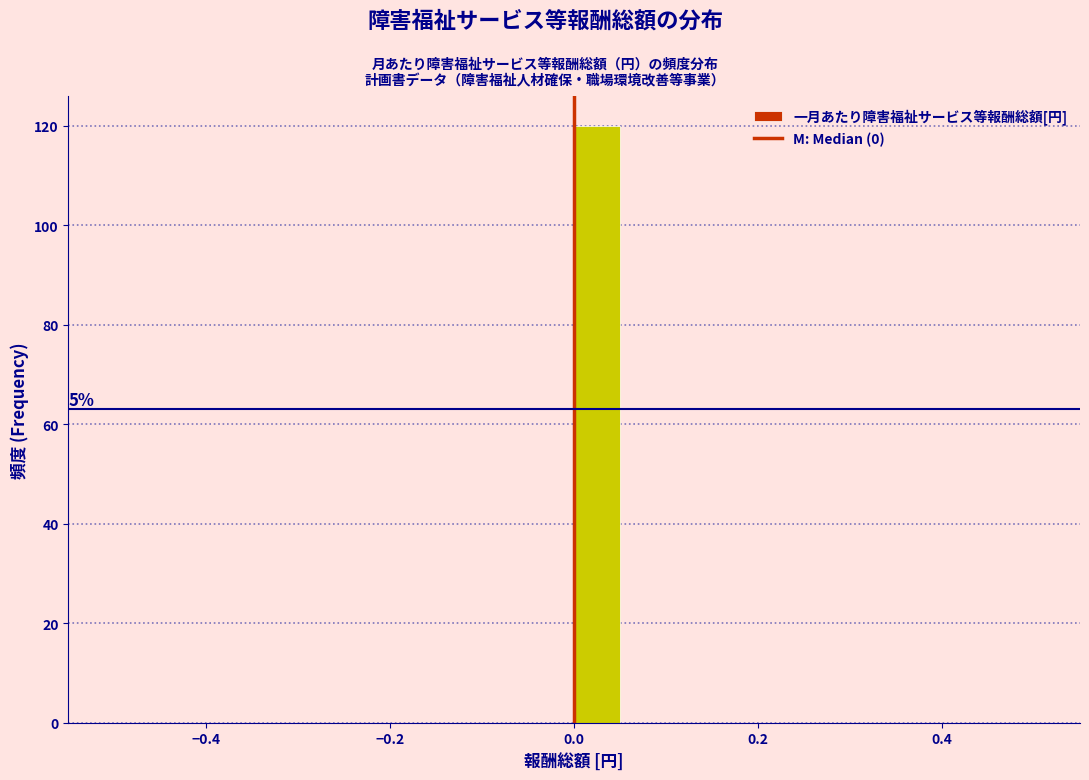

Read against the x-axis, roughly where is the centre of the tallest bar?

0.02